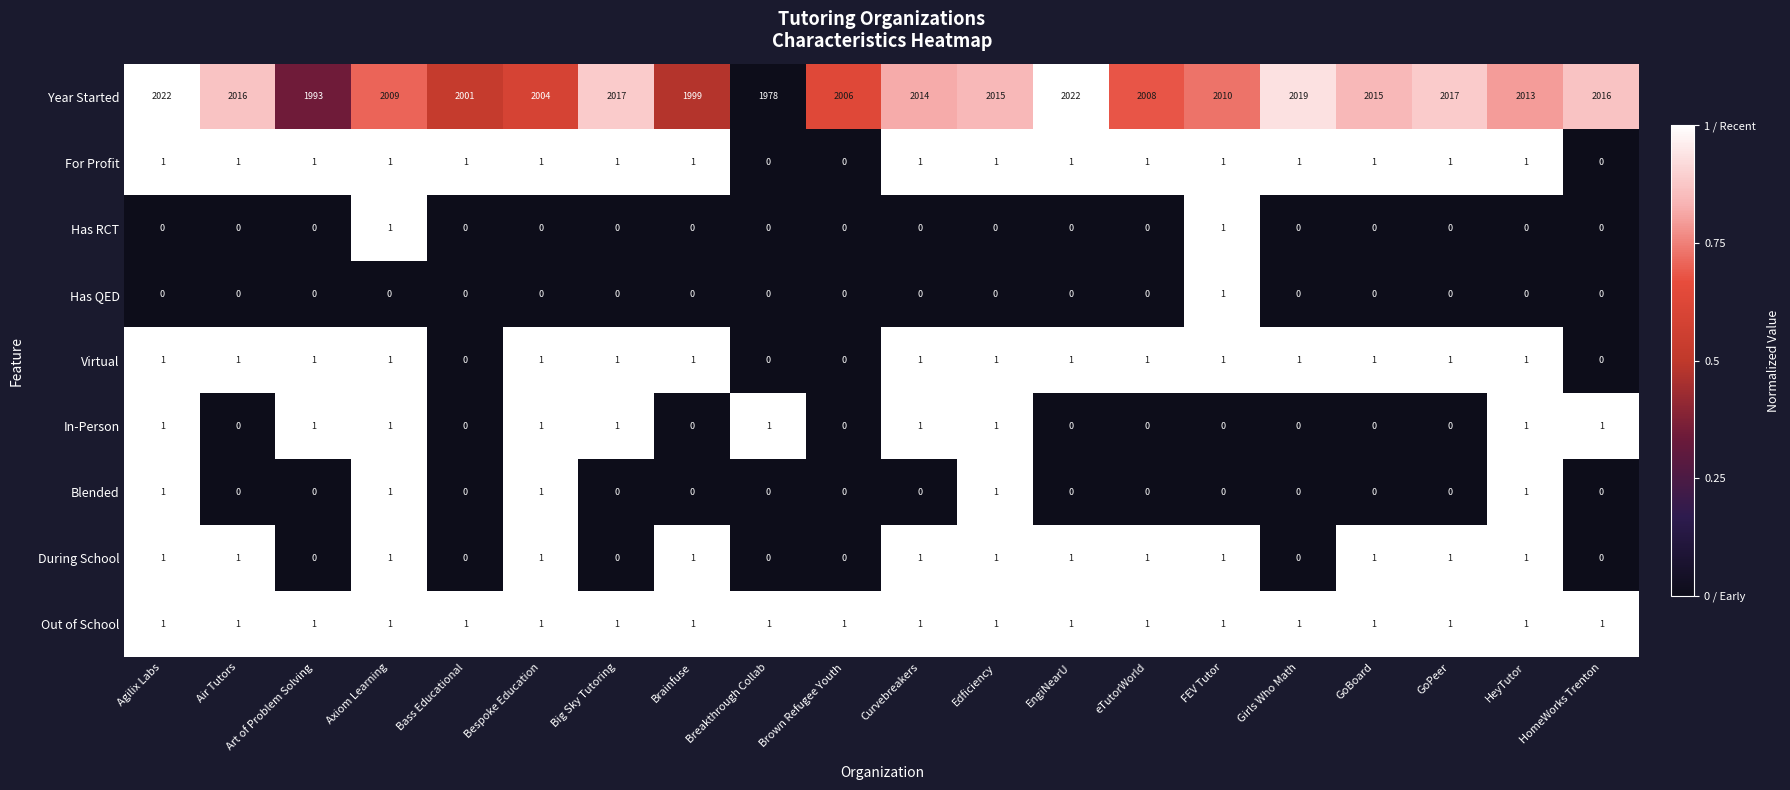

The Has RCT series shows 1 at Curvebreakers. True or false?

False